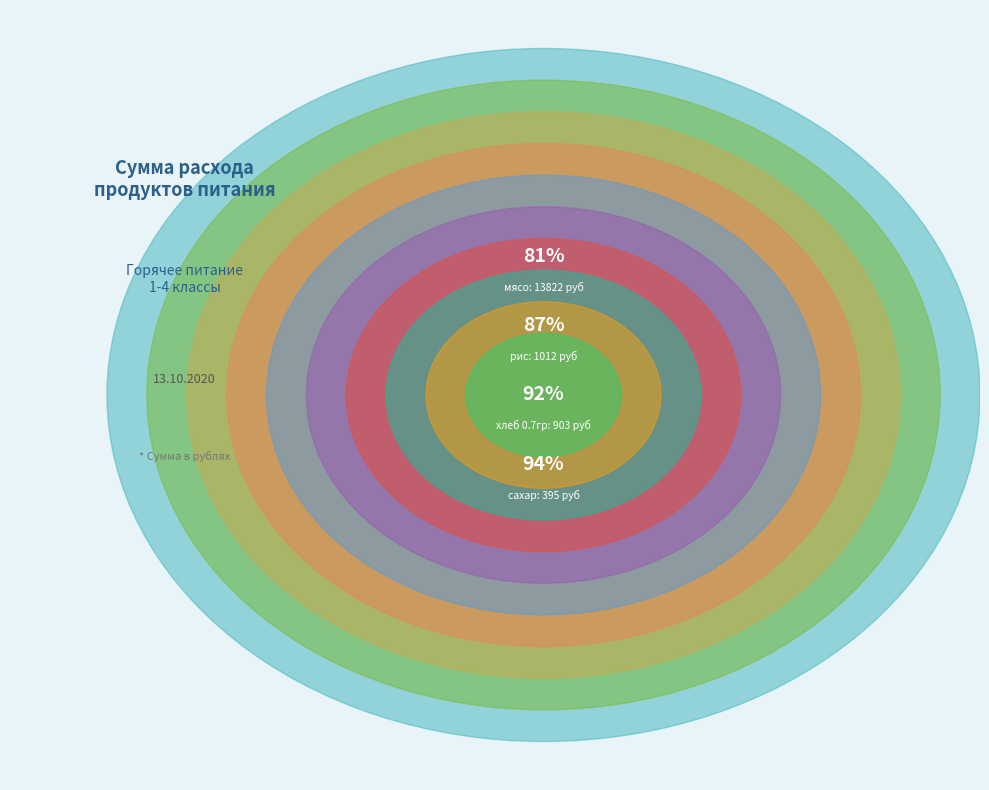

True or false: томат accounts for 2% of the total.

True